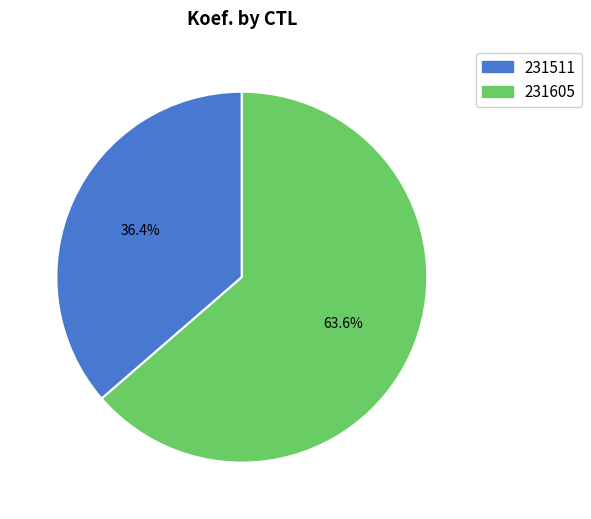

How many segments does this pie chart have?

2